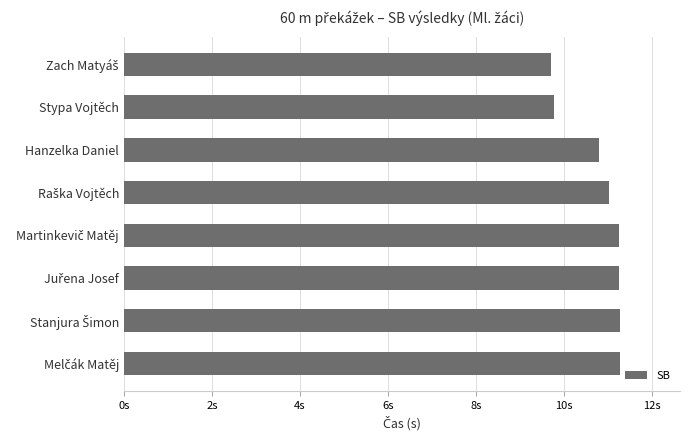

What is the minimum value shown in the chart?

9.7